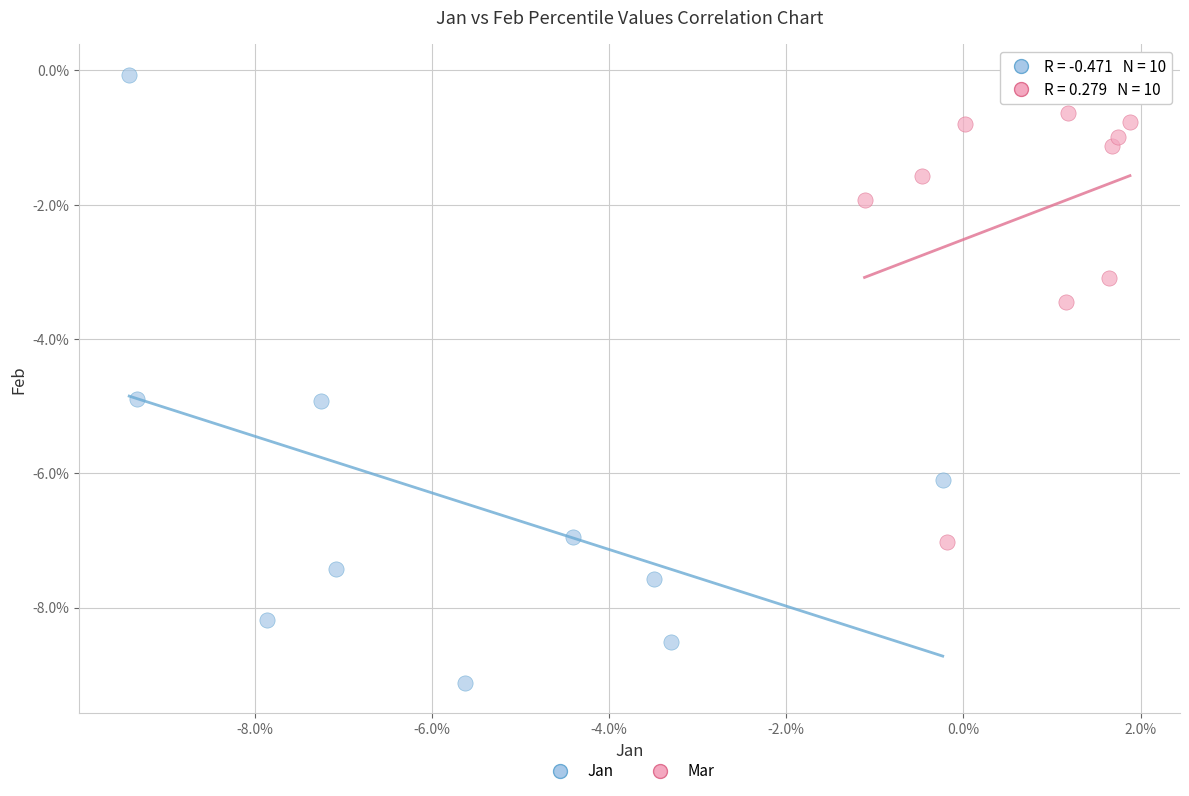

Which series has the widest spread of Y values?

Jan